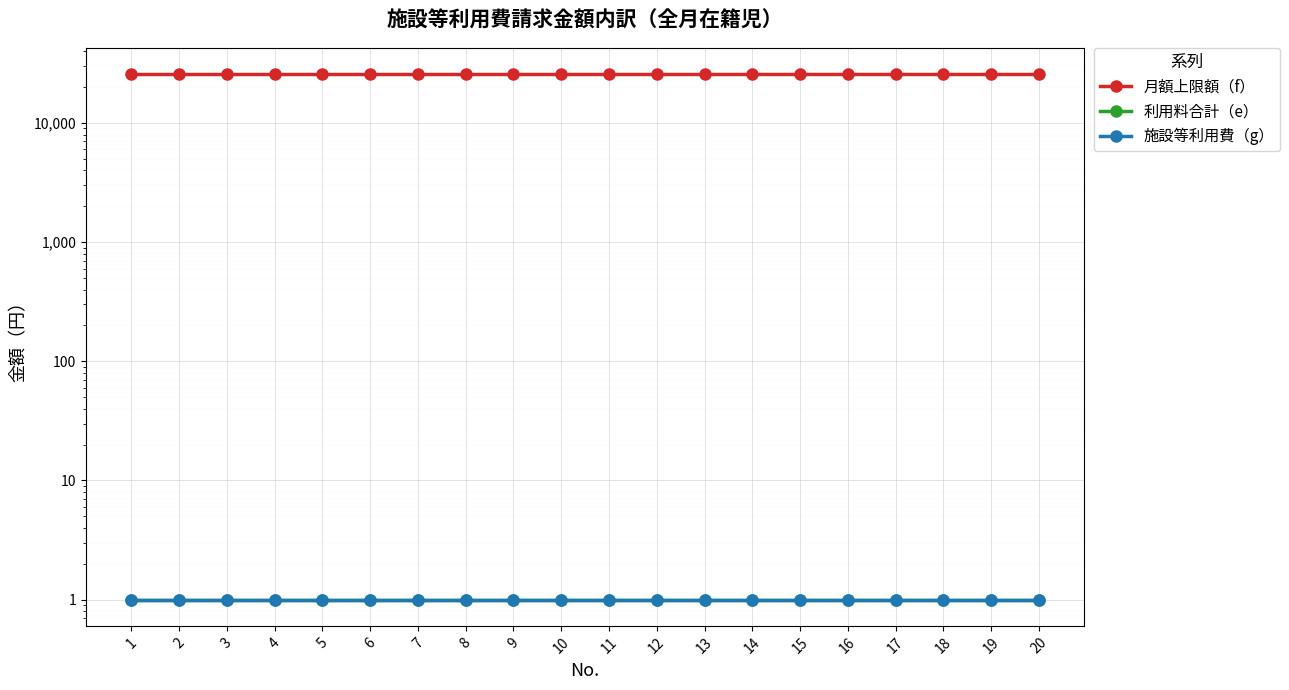

True or false: 利用料合計（e） has more than 0 points higher than both neighbors.

False